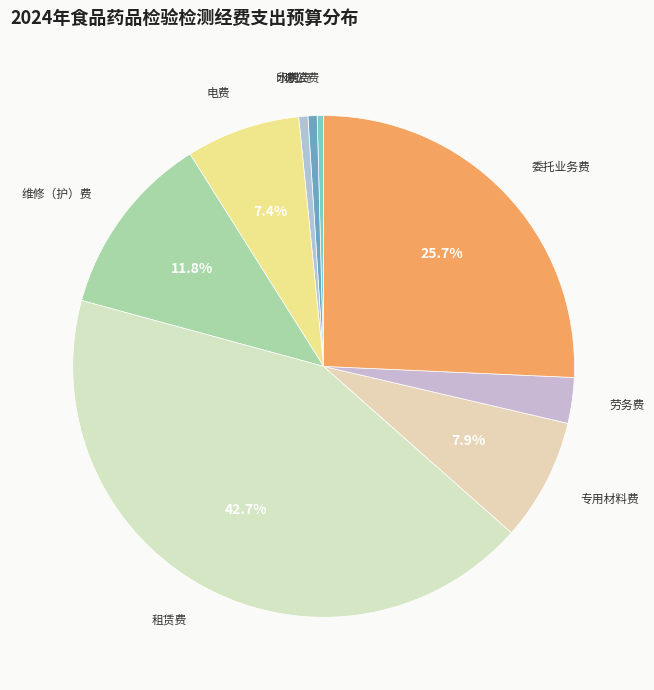

Is the sum of 劳务费 and 维修（护）费 greater than half?

No